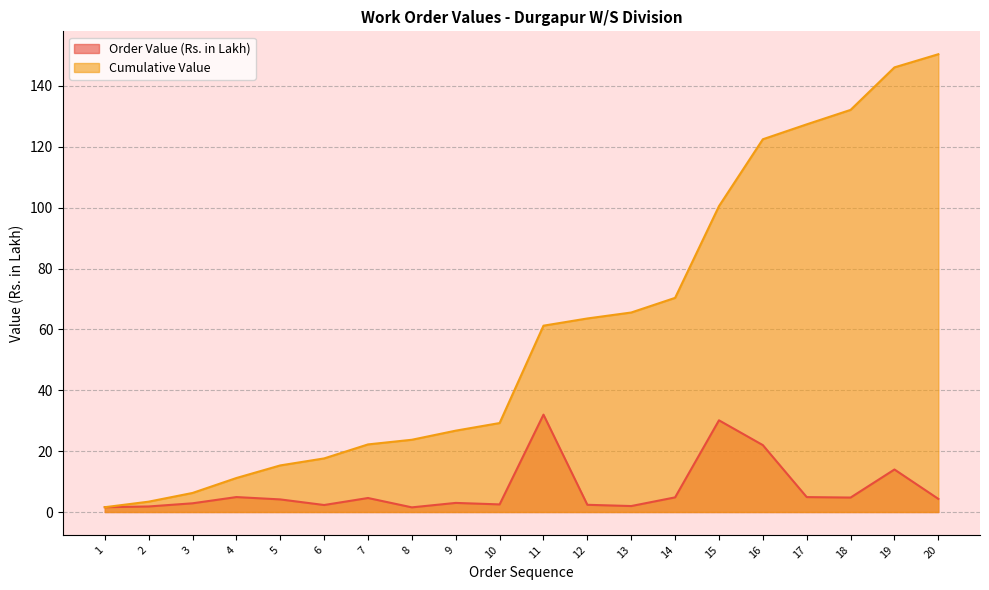

Which series has the largest total across all categories?

Cumulative Value